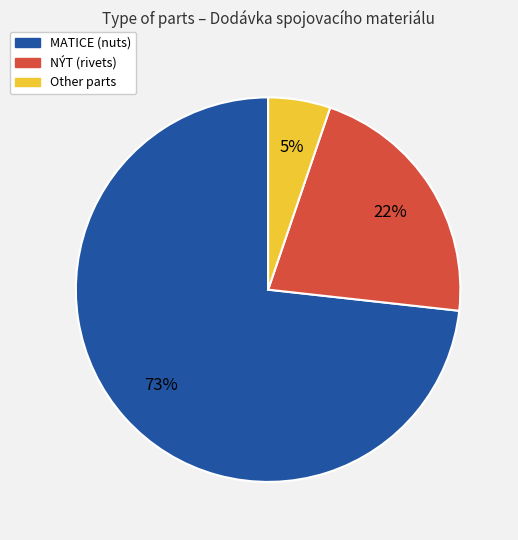

To the nearest percent, what is the difference between the largest and smallest slice percentages?

68%